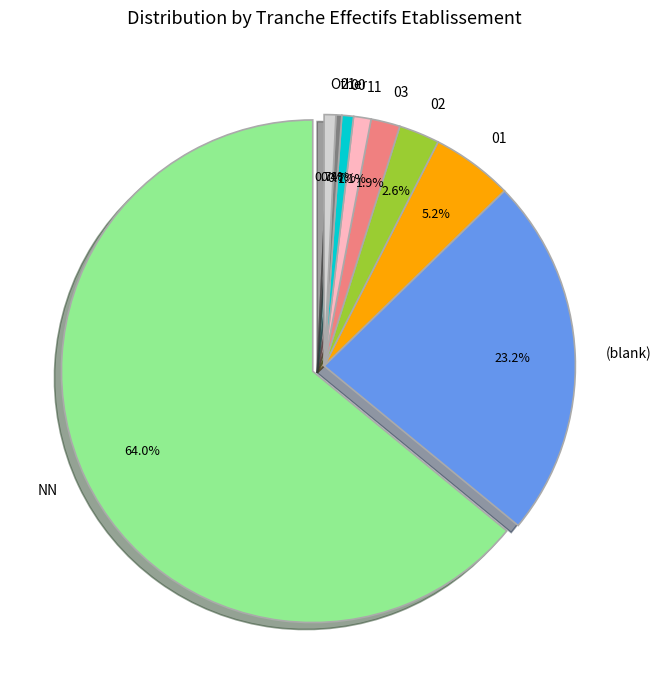

Rank the categories by value from highest to lowest.

NN, , 01, 02, 03, 11, 00, 21, 53, 12